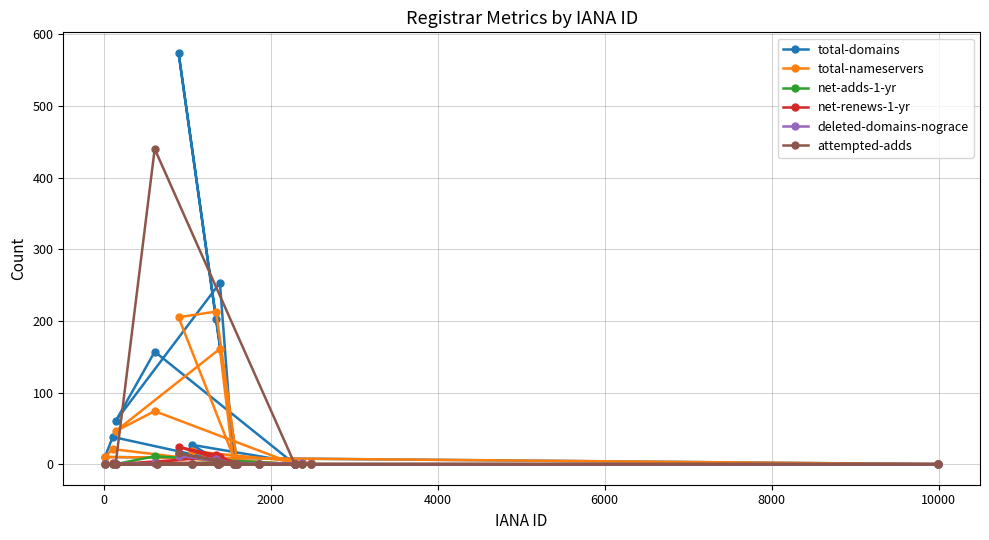

True or false: net-adds-1-yr and total-nameservers intersect in this chart.

False